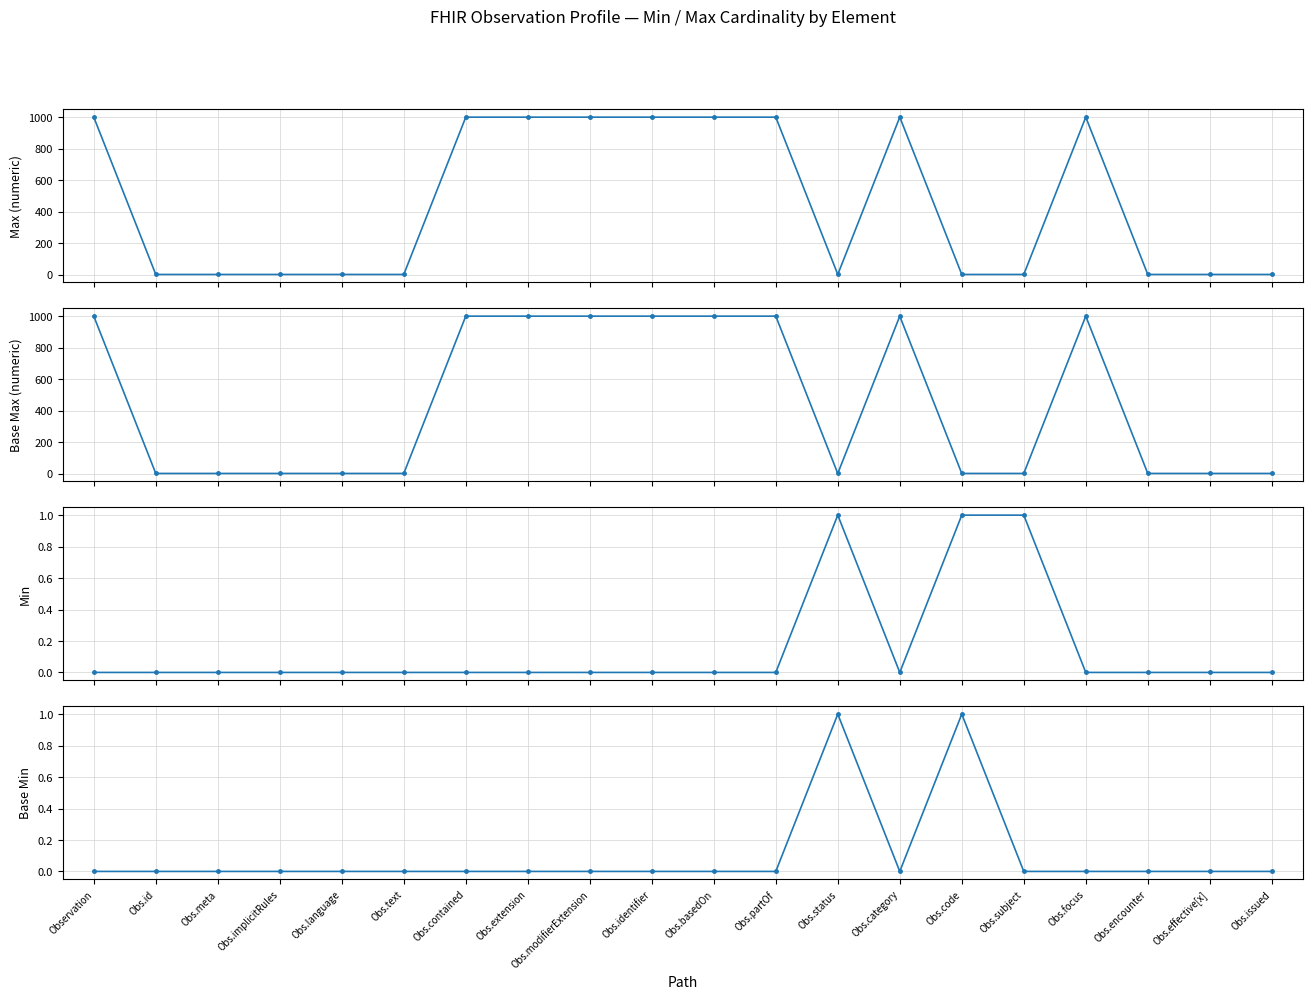

At which category does Max (numeric) reach its first local valley?

Obs.status